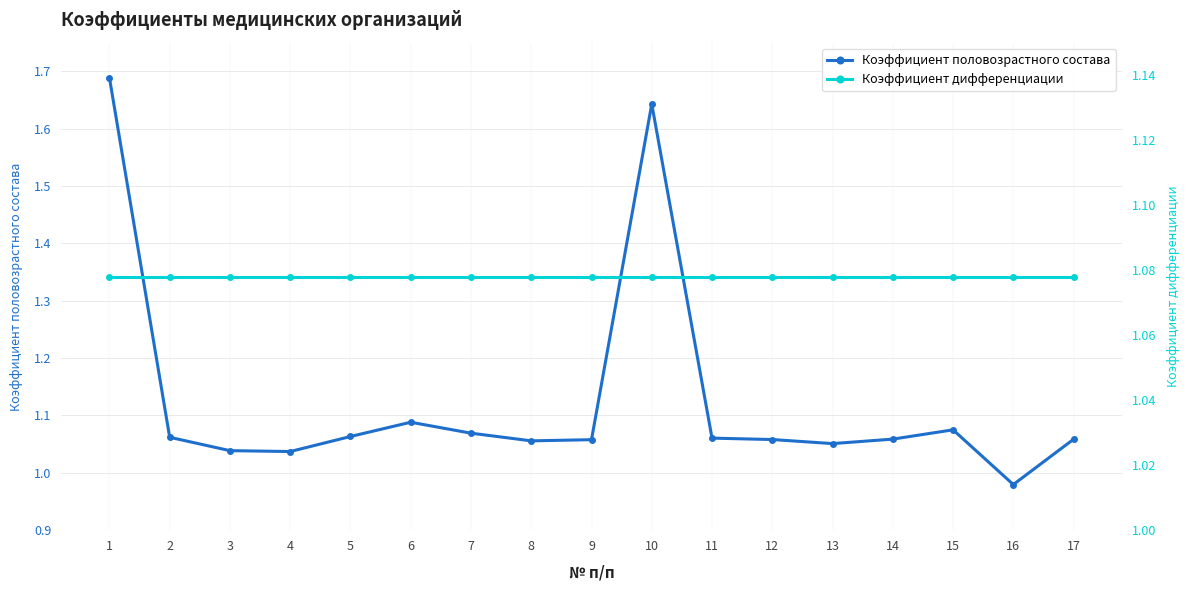

What is the approximate value of Коэффициент половозрастного состава at 2?

1.1